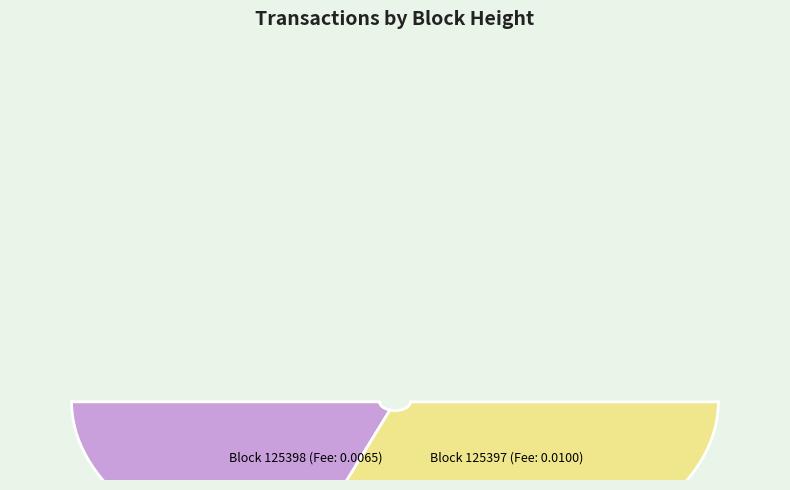

To the nearest percent, what is the difference between the 125398 and 125397 slice percentages?

100%